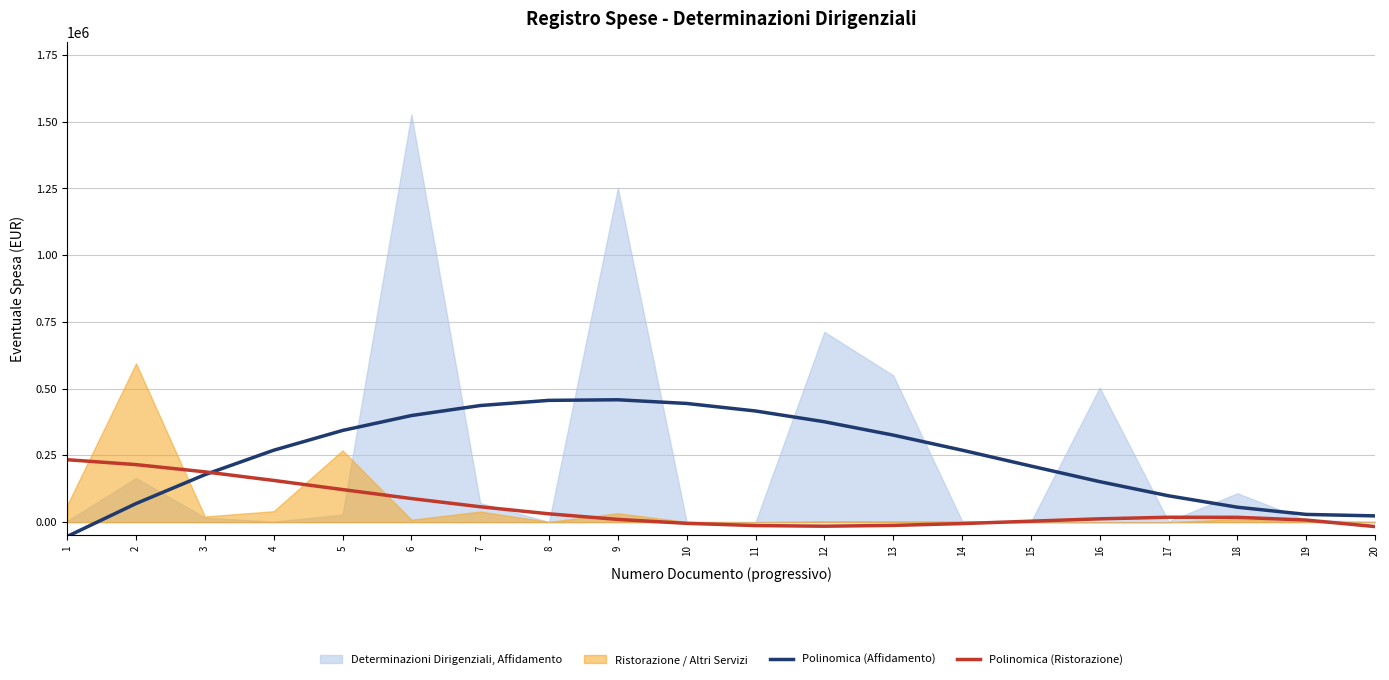

What is the sum of all Polinomica (Ristorazione) values?

1096970.8